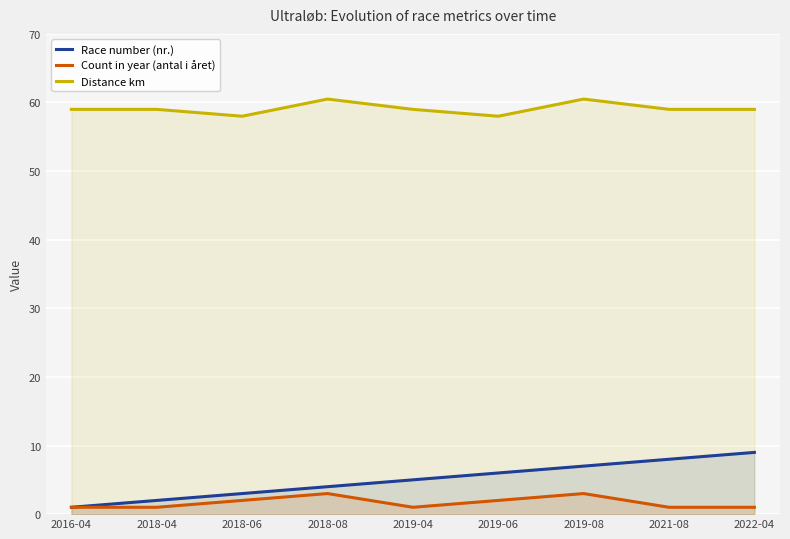

Between 2018-08 and 2016-04, which is larger?

2018-08